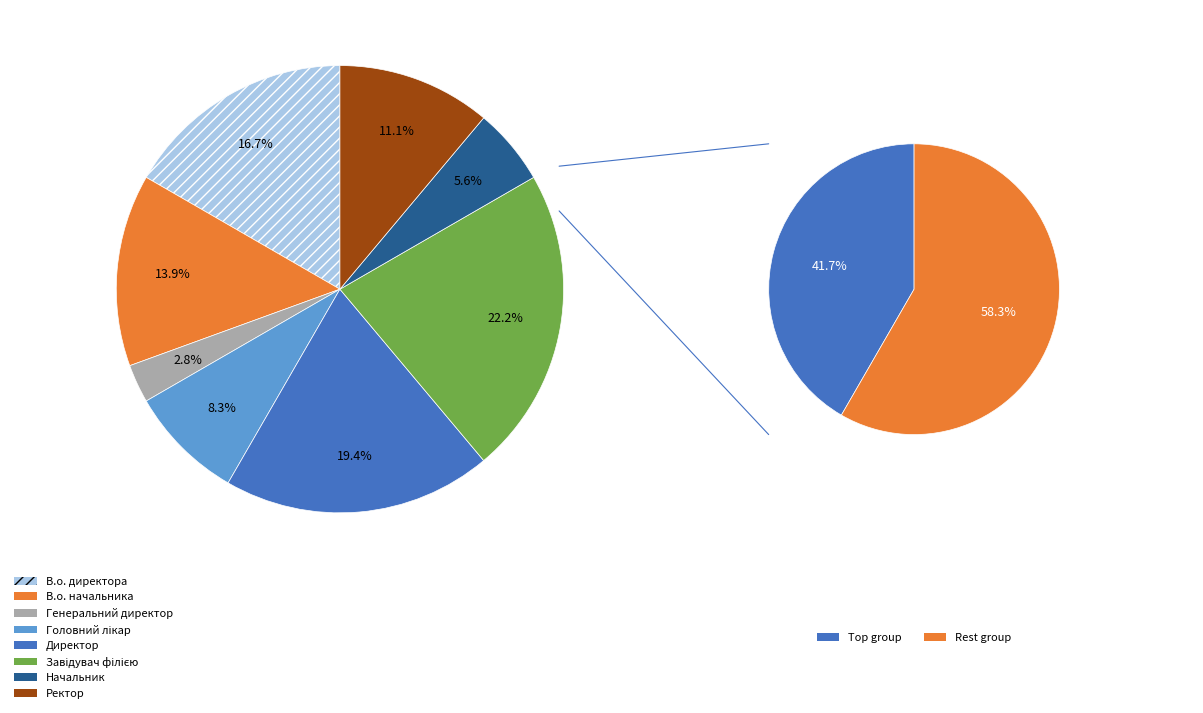

What is the smallest slice in the pie chart?

Генеральний директор